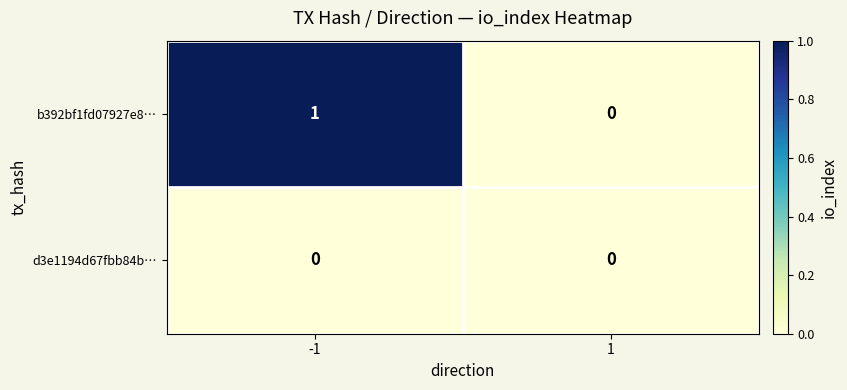

Reading right to left, list all the values displayed in this chart.

b392bf1fd07927e8…: 0	1
d3e1194d67fbb84b…: 0	0